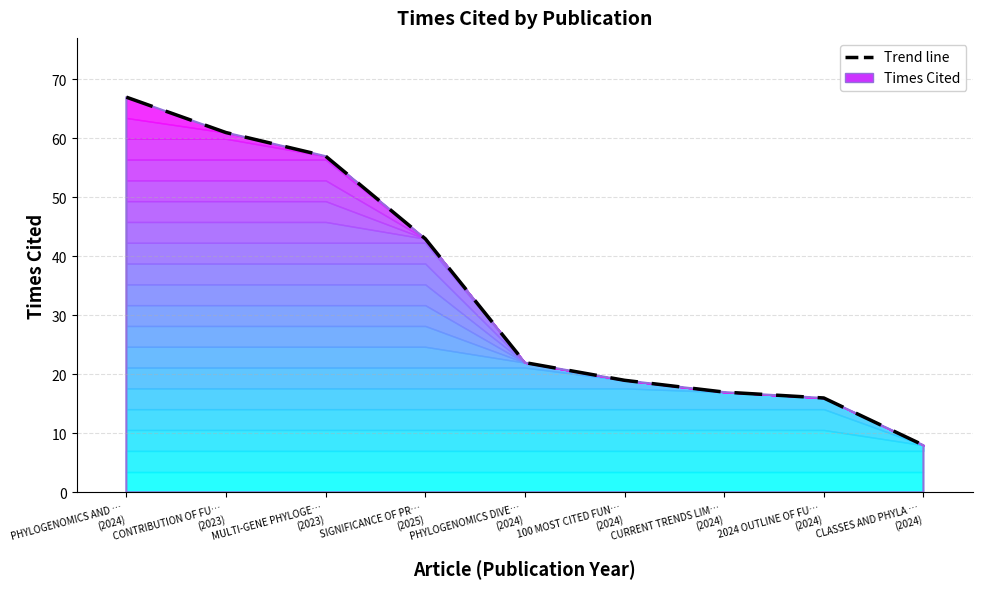

What is the value of the 1st point from the left?

67